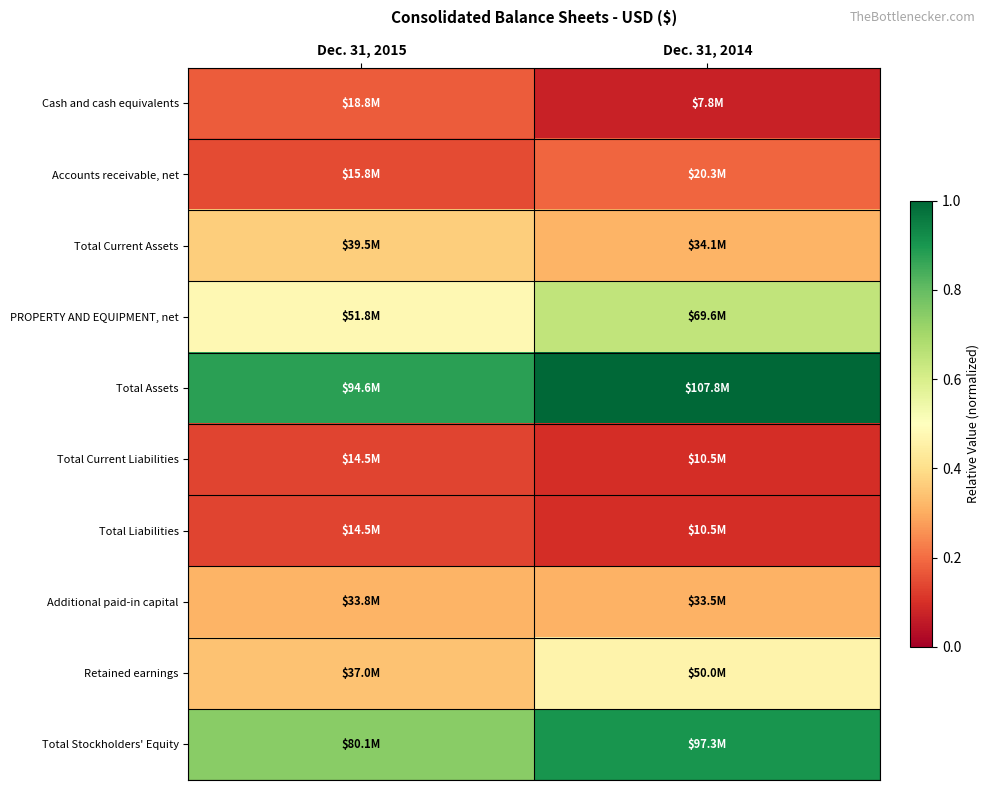

Which series changed the most between Dec. 31, 2015 and Dec. 31, 2014?

PROPERTY AND EQUIPMENT, net